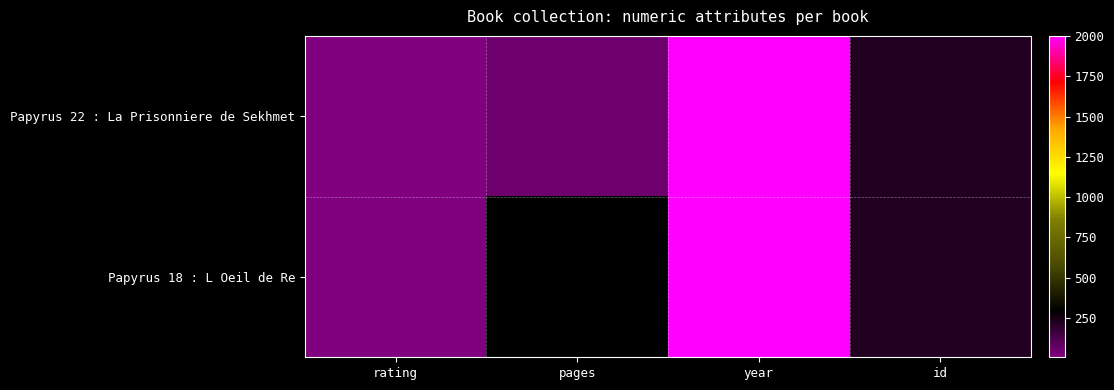

How many values in Papyrus 18 : L Oeil de Re are above zero?

3